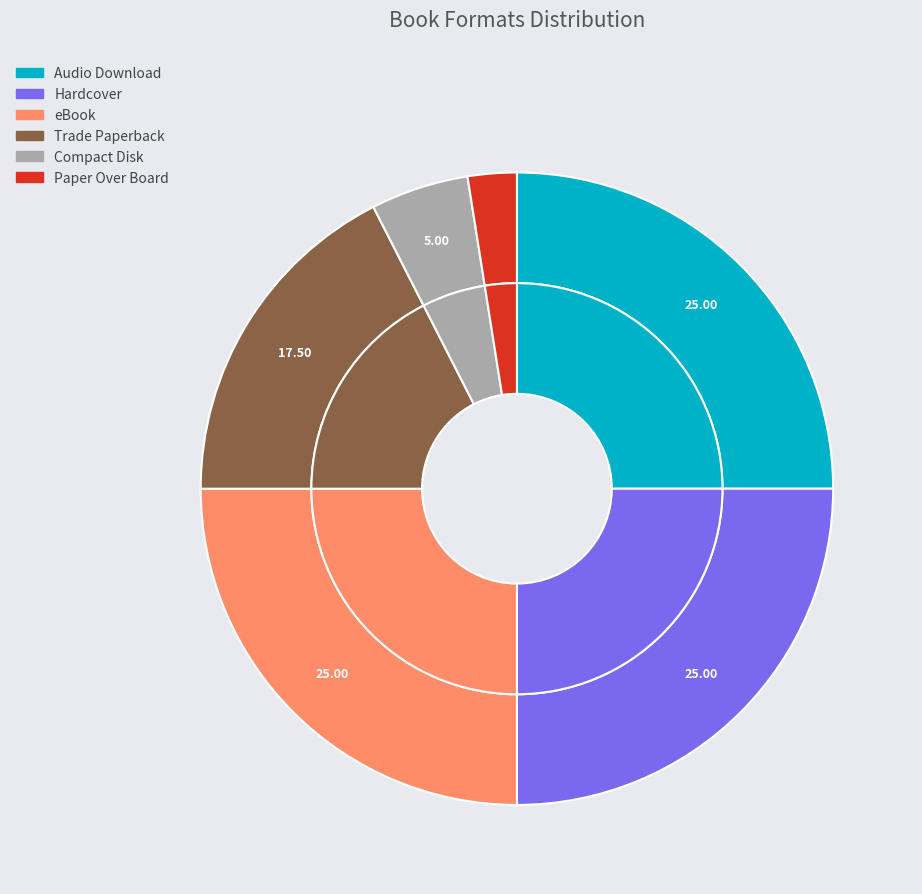

Is Trade Paperback the majority of the pie?

No